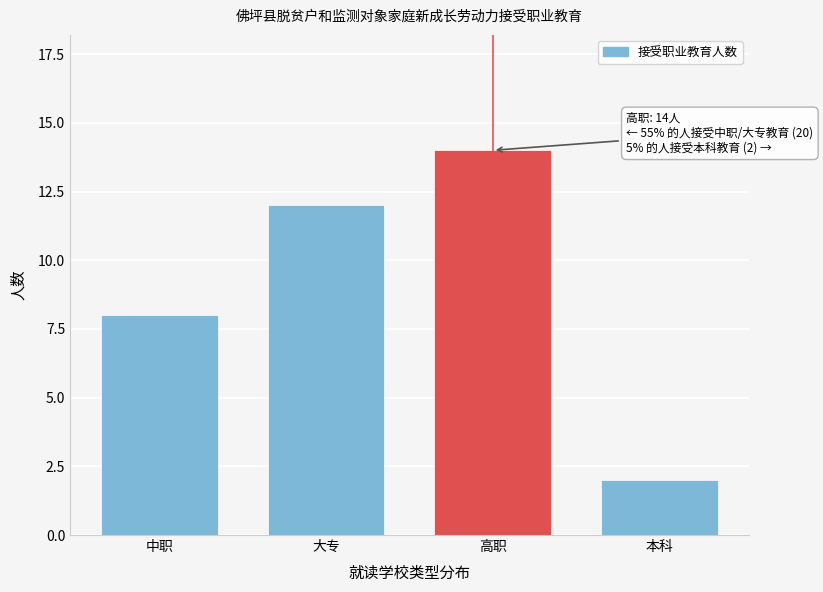

Reading left to right, list all the values displayed in this chart.

8	12	14	2